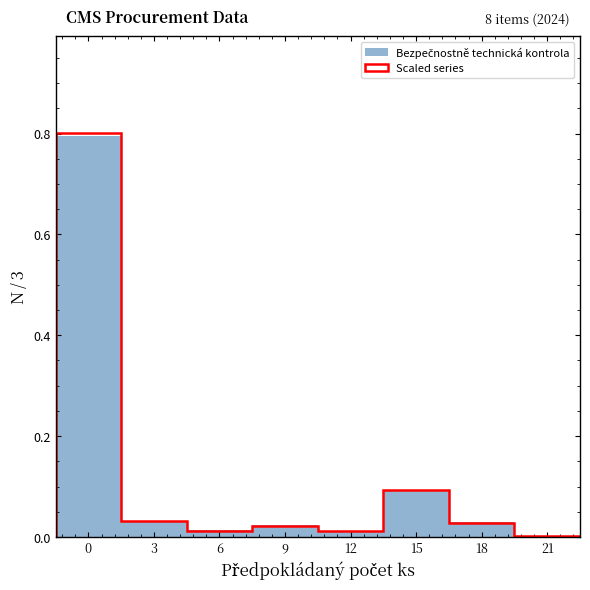

The chart shows a value of 0.8 at 0. True or false?

True